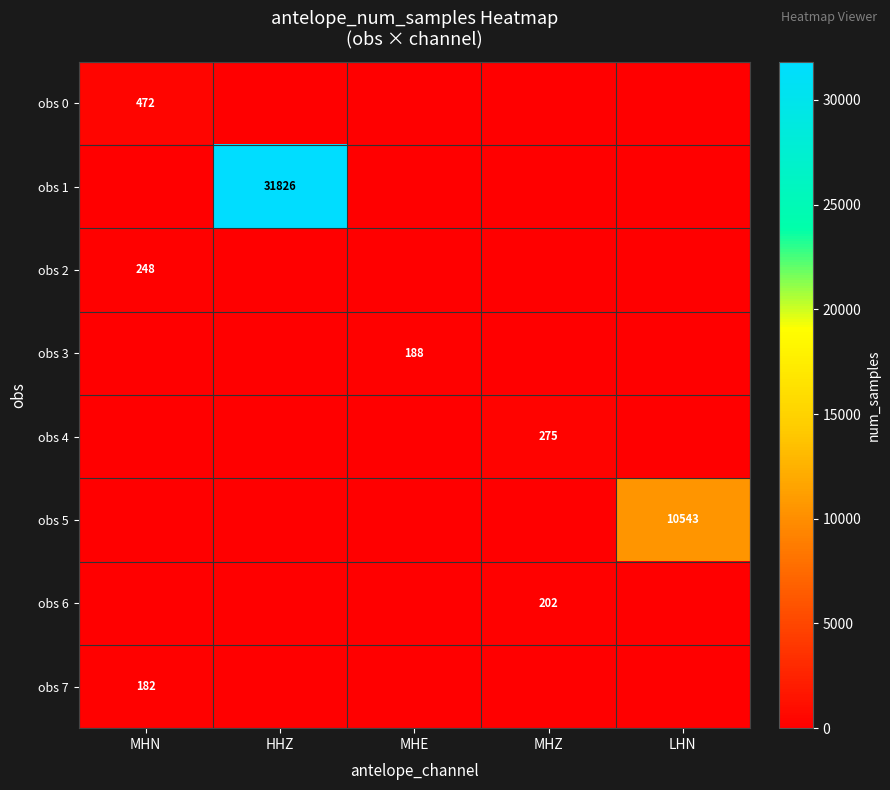

What value does the obs 4 series have at MHZ?

275